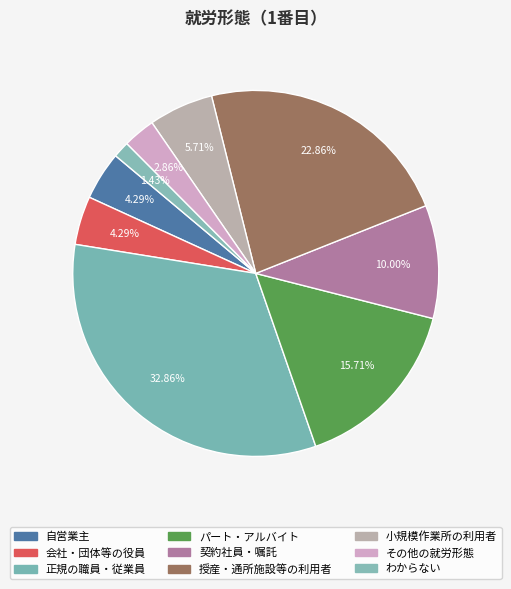

How many slices are in this pie chart?

9